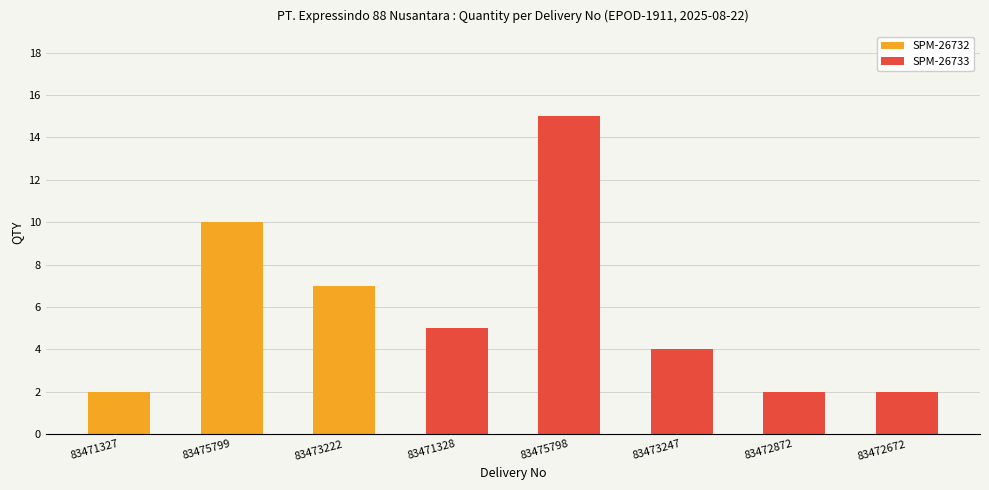

Which label corresponds to the largest value in the chart?

83475798